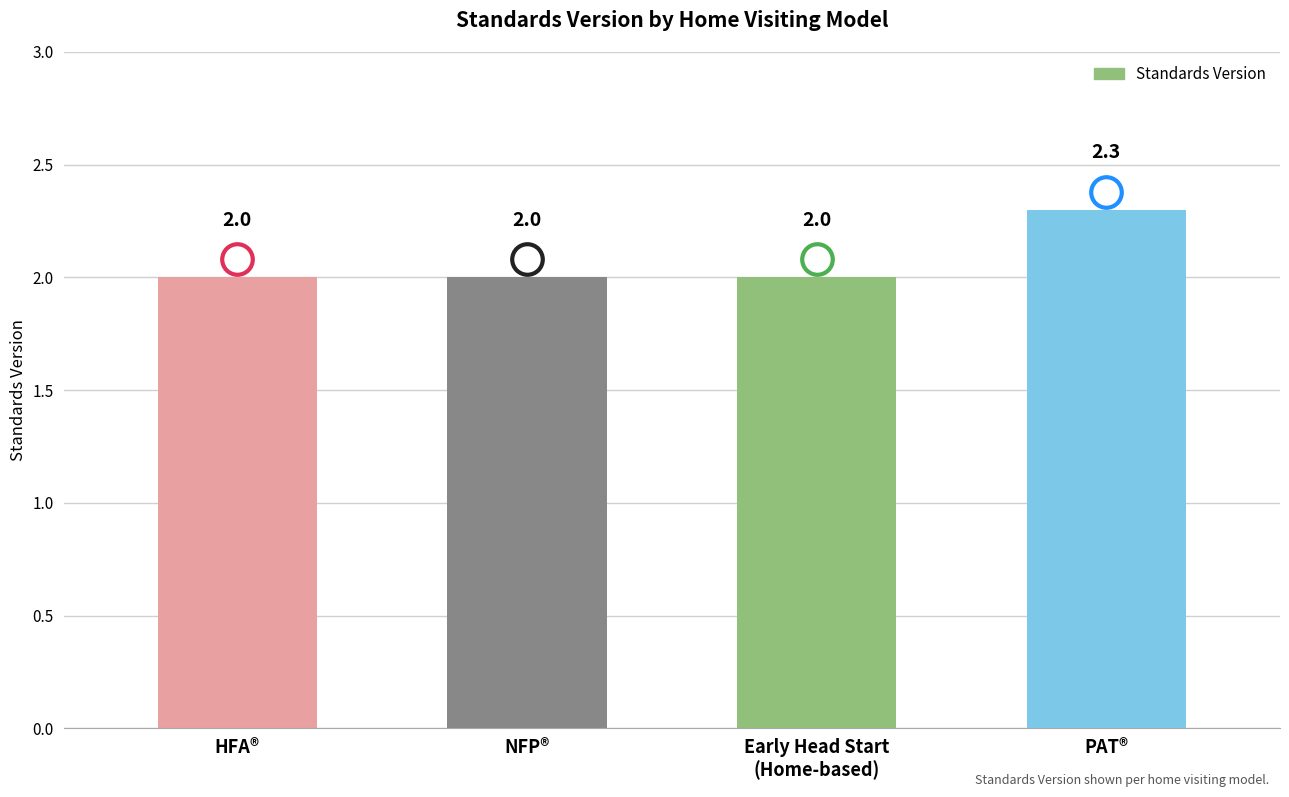

How many values are between 2 and 3?

4